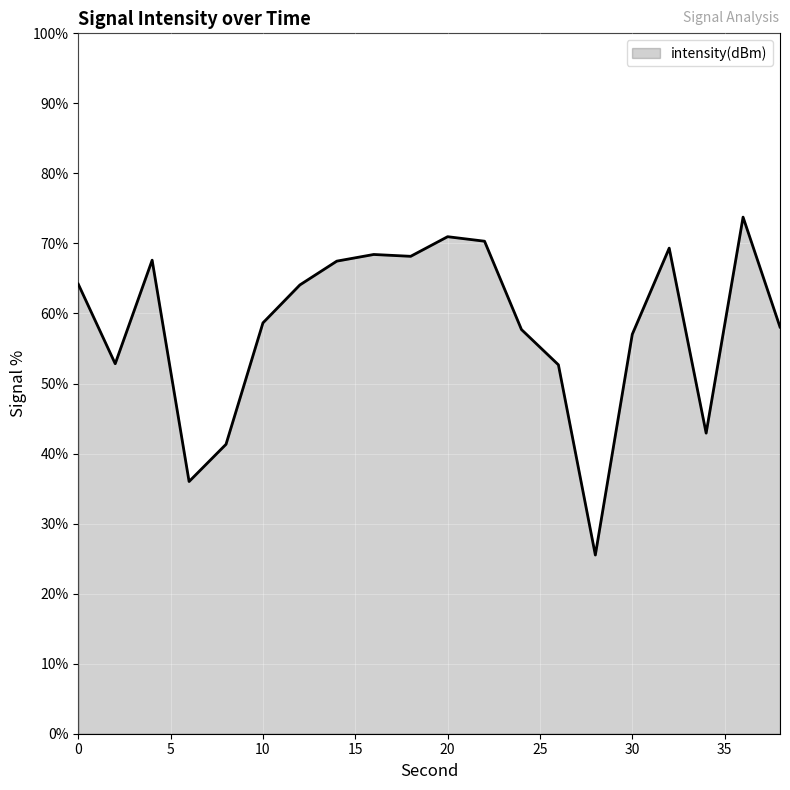

What is the greatest value displayed?

73.8